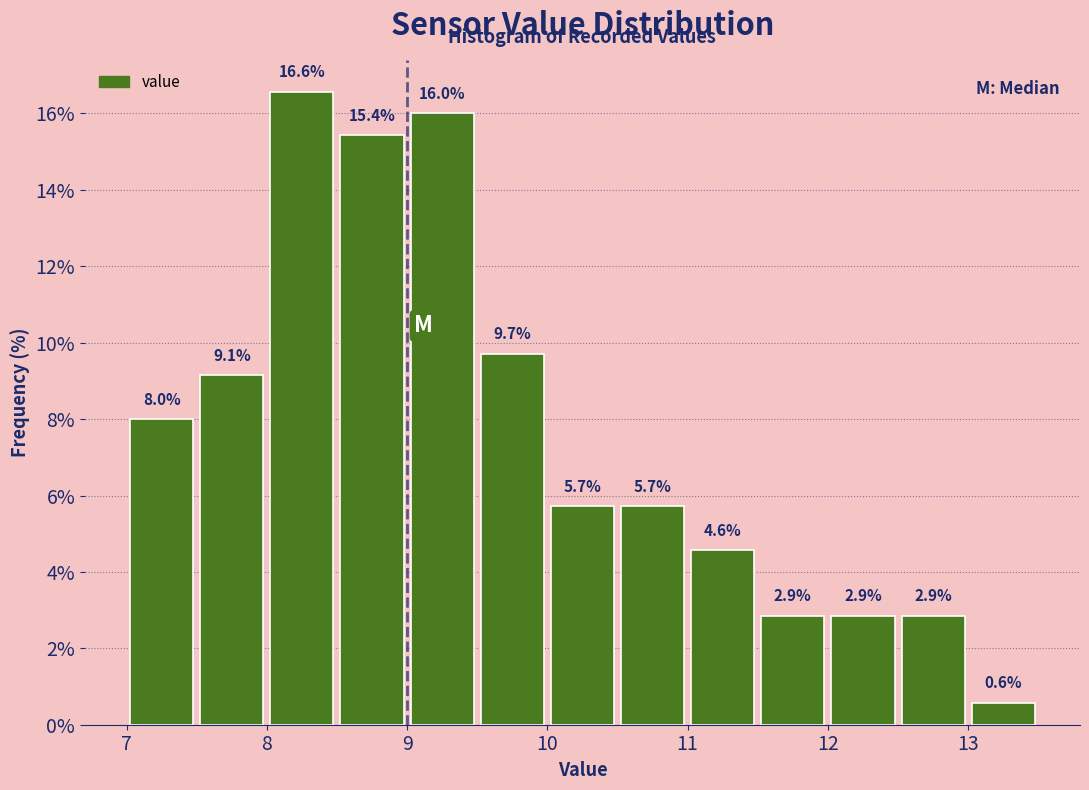

What is the height of the bar covering 11.5 to 12.0 on the x-axis?

2.9